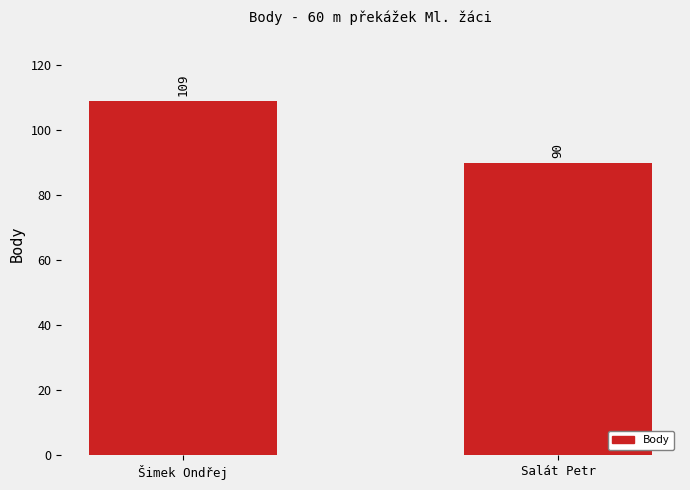

How many distinct data groups are displayed?

1